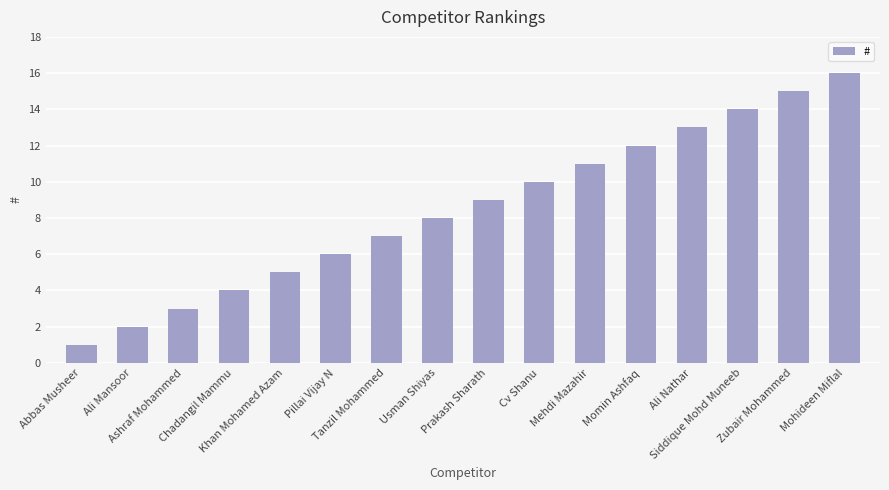

Does the chart contain stacked bars?

No